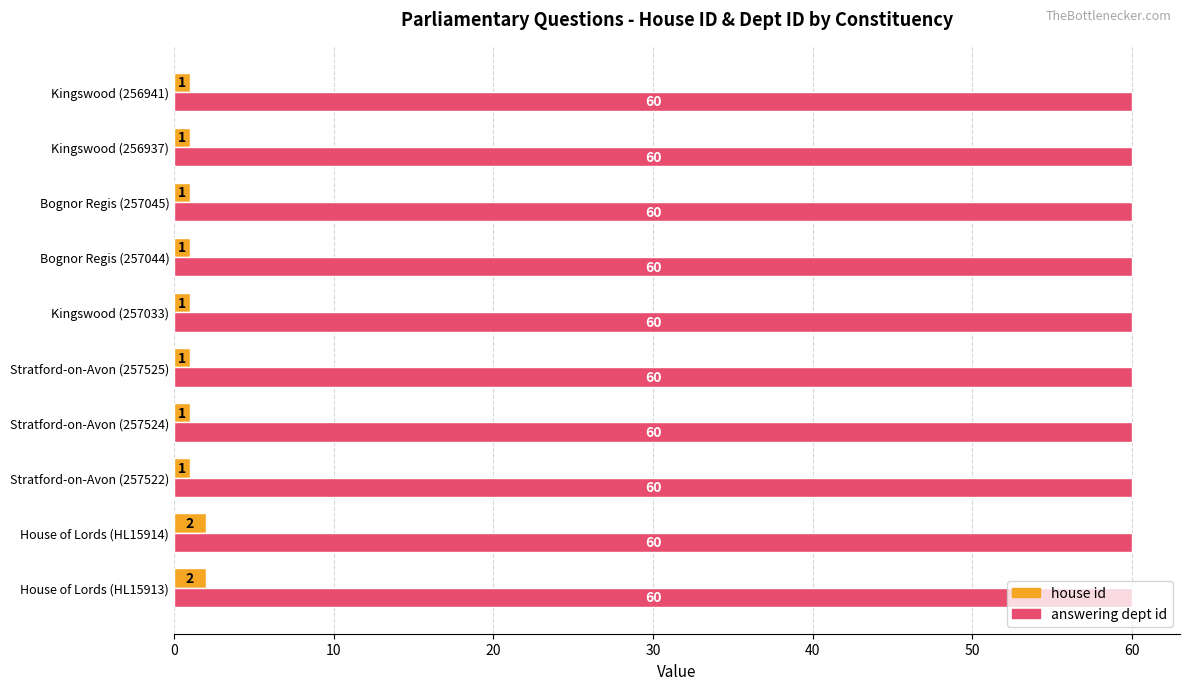

Which series has the largest range (max minus min)?

house id